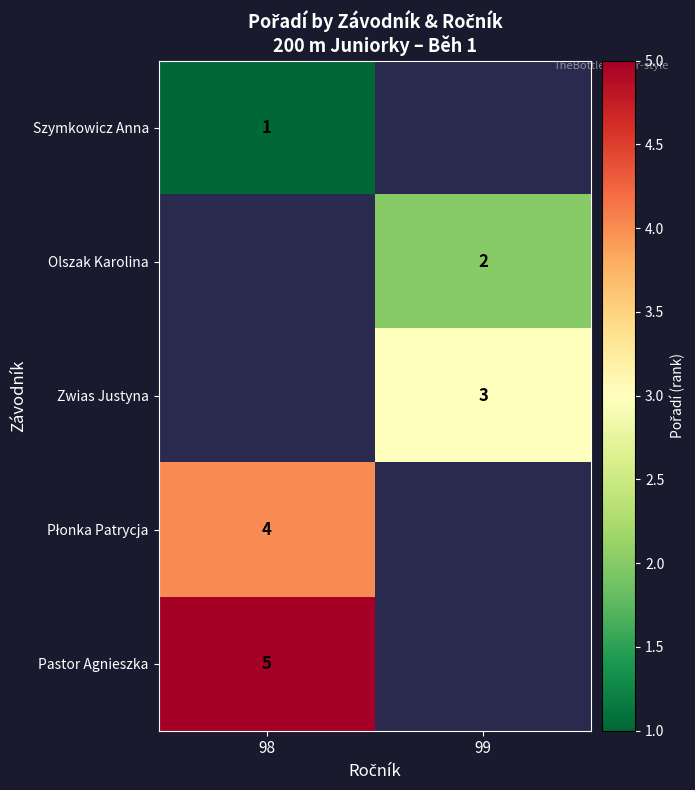

The value of Olszak Karolina at 99 is 2. True or false?

True